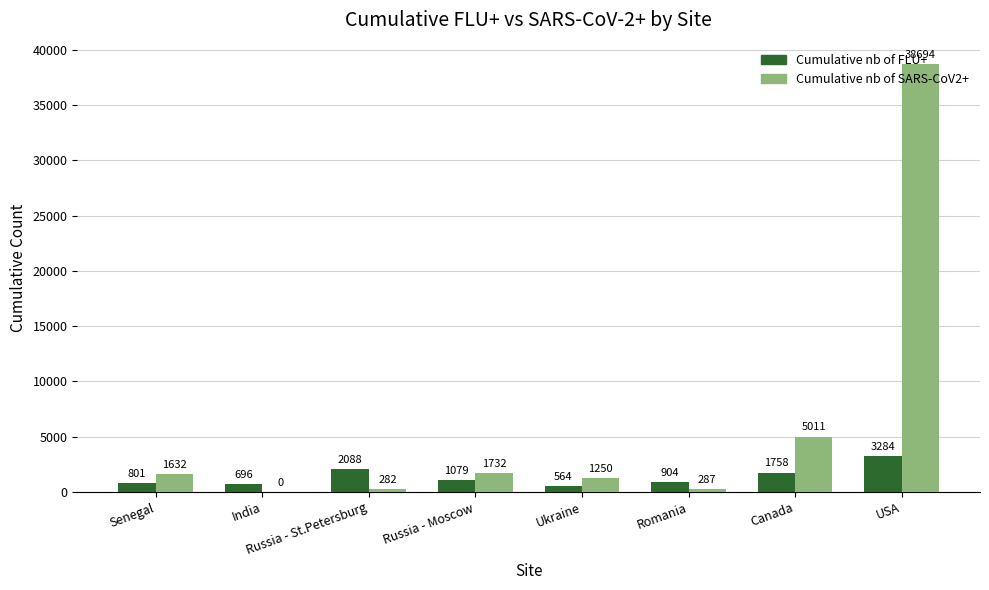

Are the bars horizontal?

No